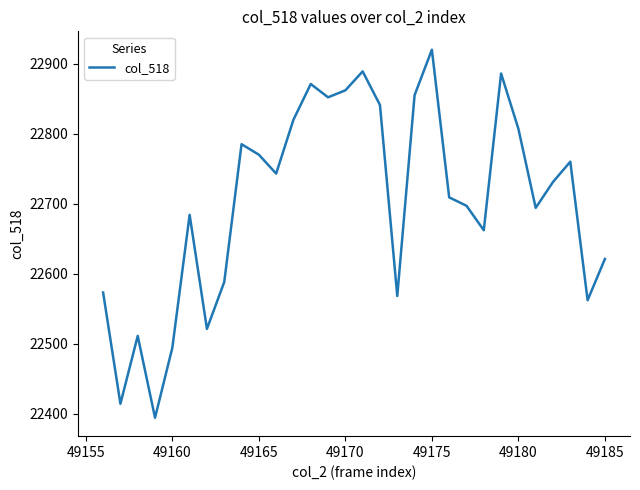

What is the smallest value displayed?

22394